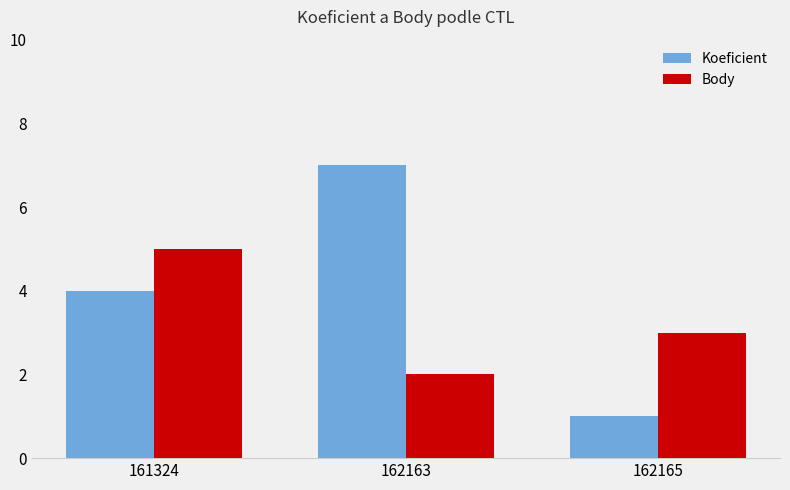

Count the number of categories in the chart.

3